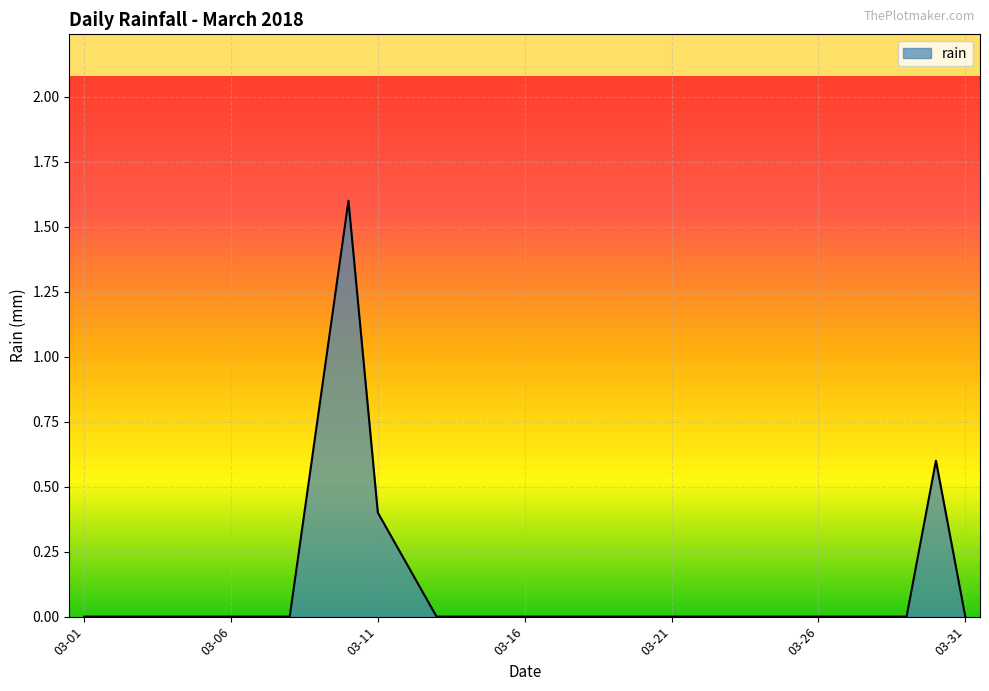

What is the average value?

0.1